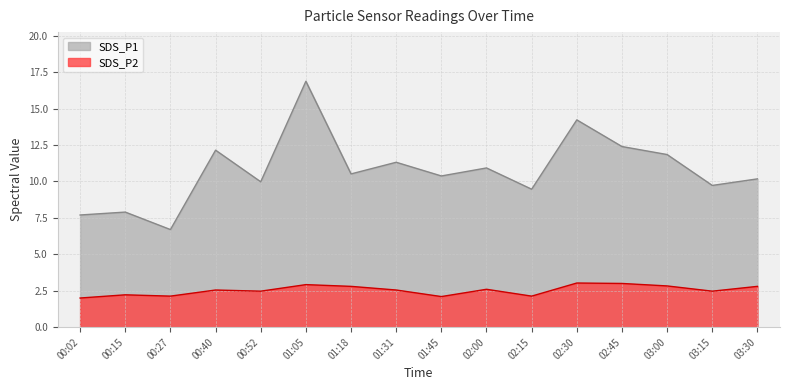

List the labels in order of SDS_P2 value, smallest first.

00:02, 01:45, 00:27, 02:15, 00:15, 00:52, 03:15, 00:40, 01:31, 02:00, 01:18, 03:30, 03:00, 01:05, 02:45, 02:30